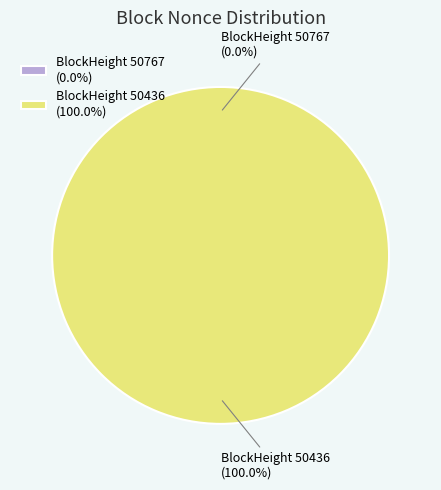

To the nearest percent, what percentage of the pie is 50436?

100%